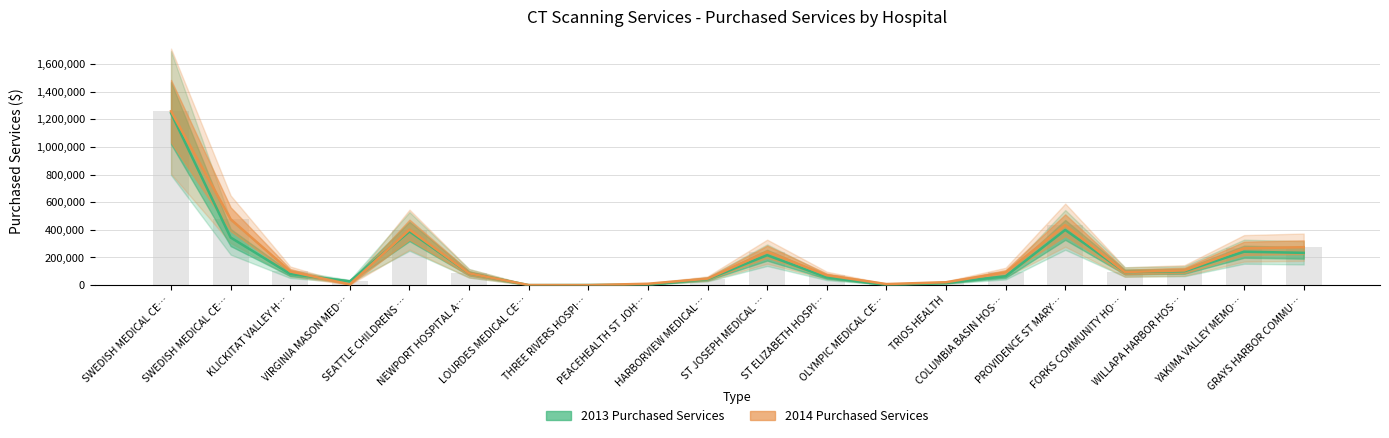

Which series changed the most between NEWPORT HOSPITAL A… and LOURDES MEDICAL CE…?

2013 Purchased Services